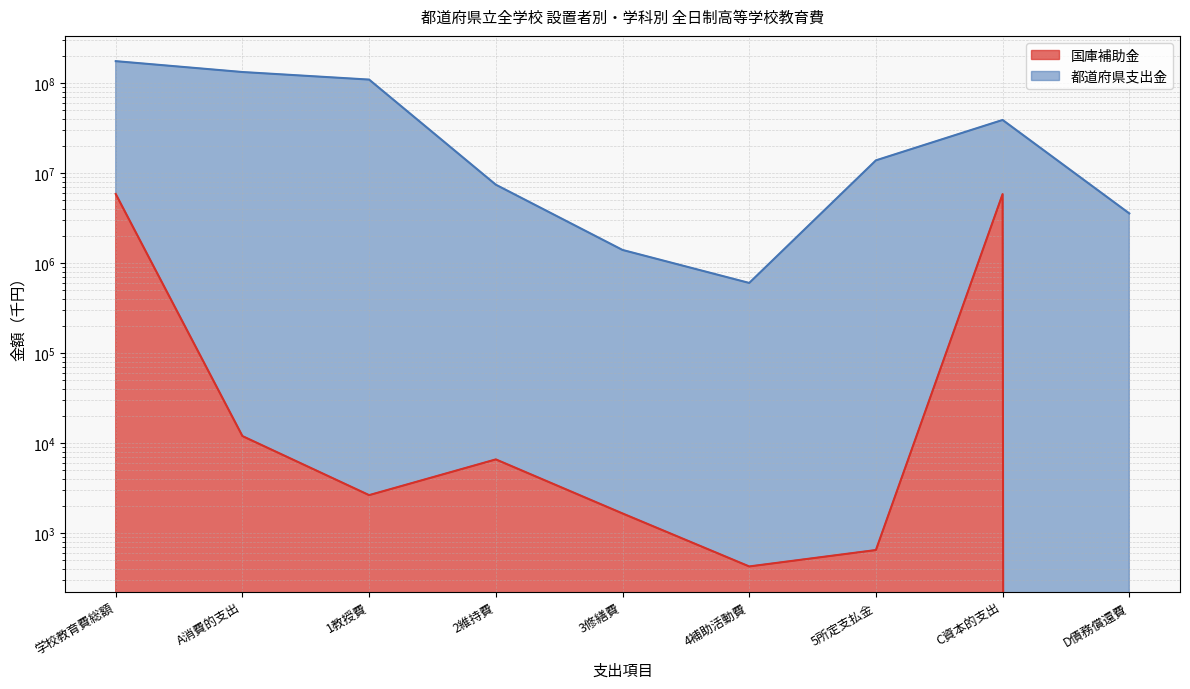

At how many categories does at least one series exceed 9542198?

5